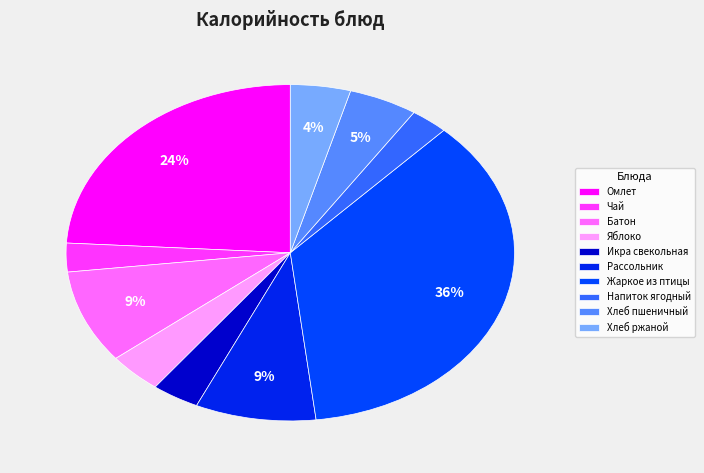

Count the number of slices in the pie.

10